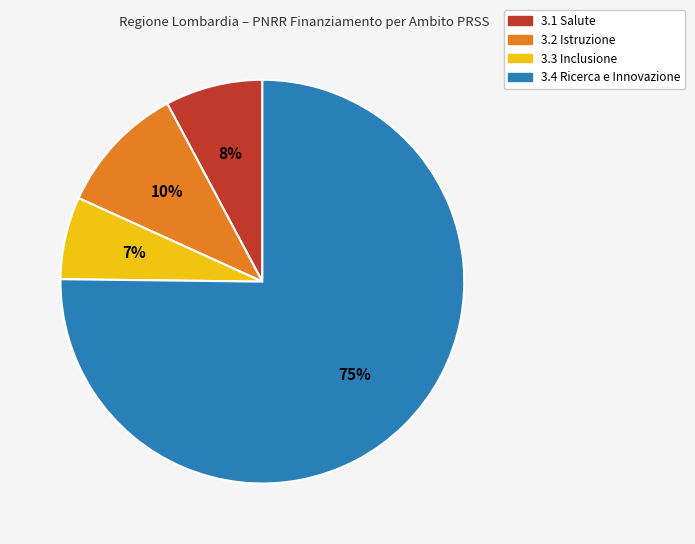

Which category has the biggest portion of the pie?

3.4 Ricerca e Innovazione